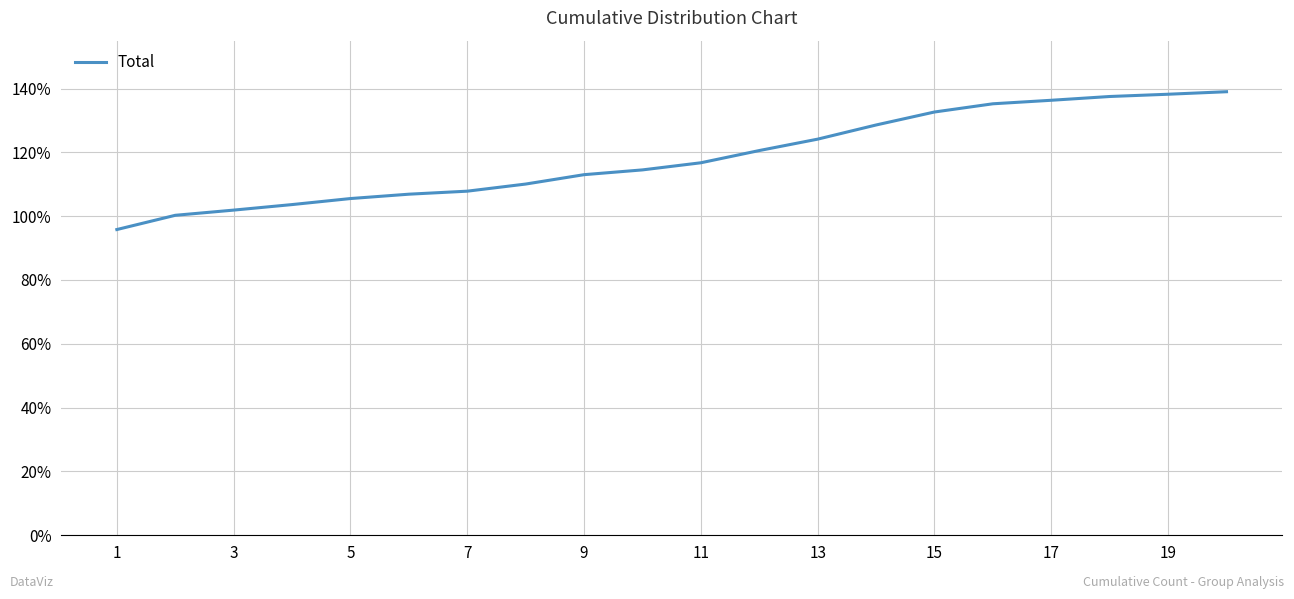

What is the smallest value displayed?

95.8